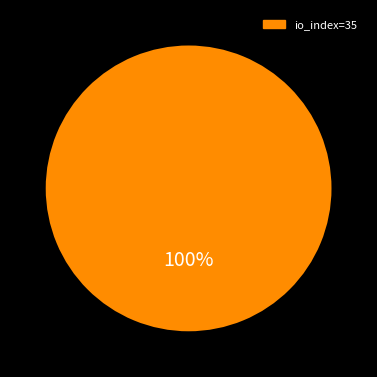

How many slices are in this pie chart?

2